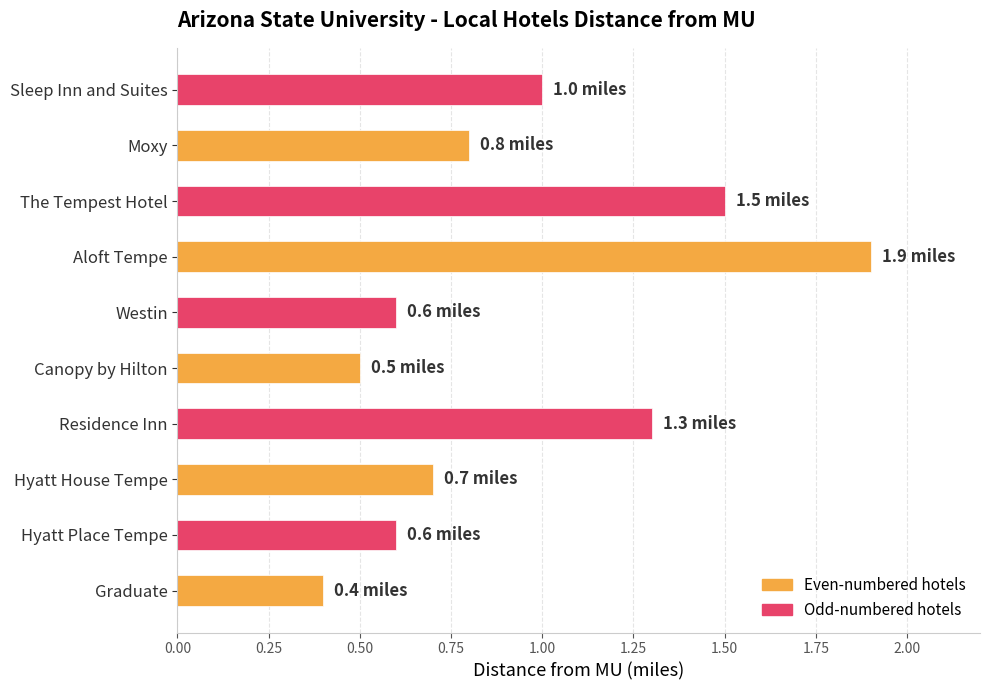

Which category has the highest value across all series?

Aloft Tempe